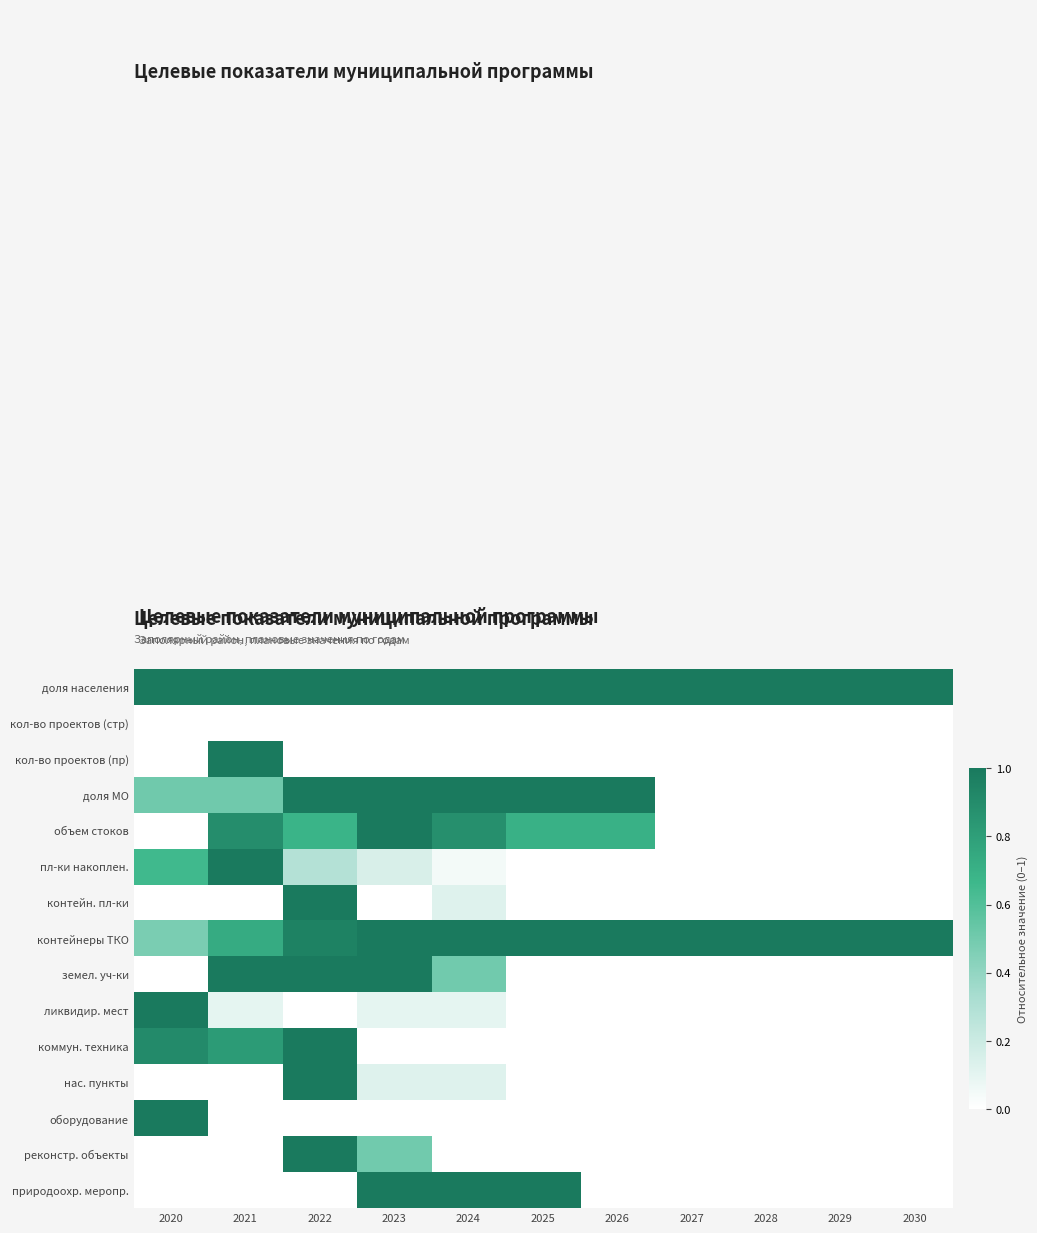

At how many categories does at least one series exceed 0?

11